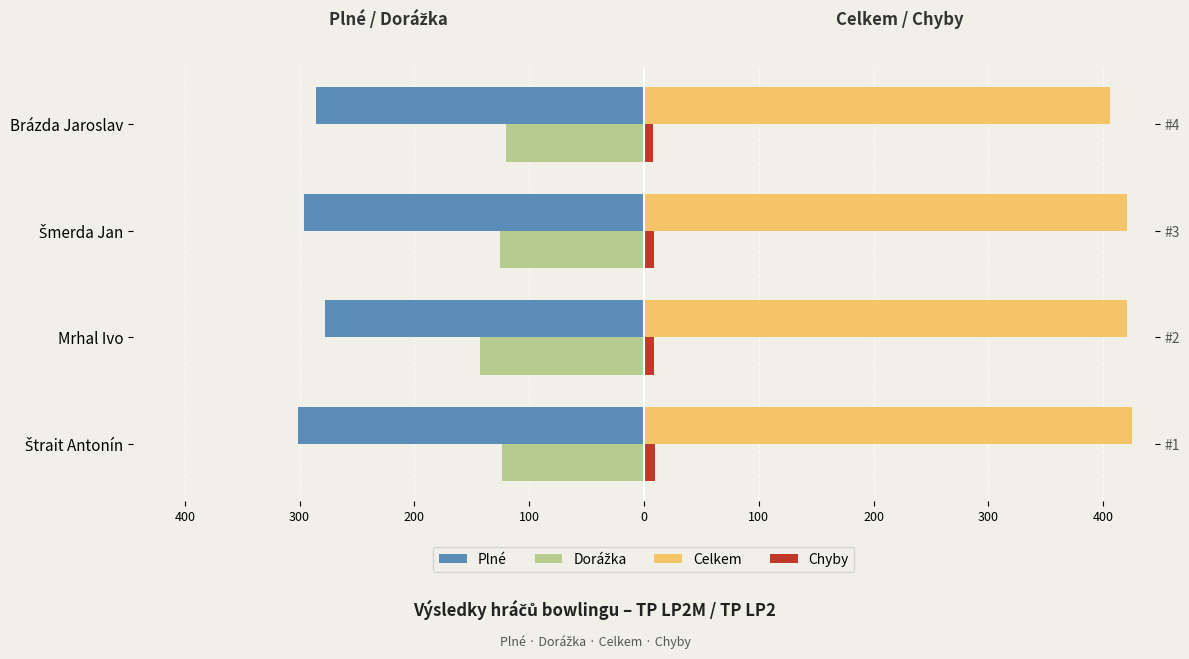

Does the chart contain any negative values?

Yes